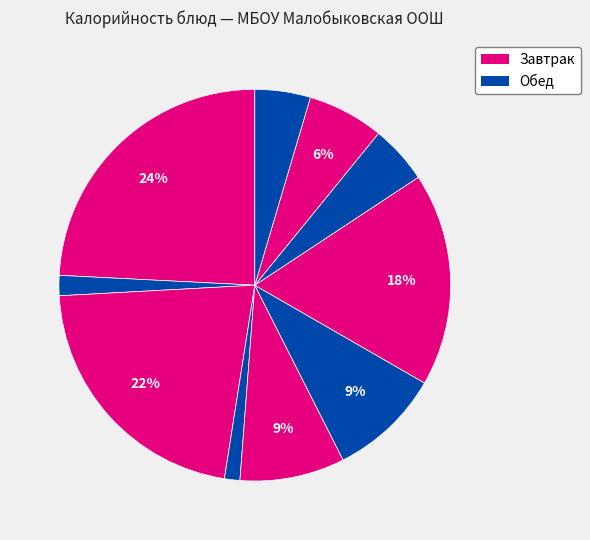

Count the number of slices in the pie.

10